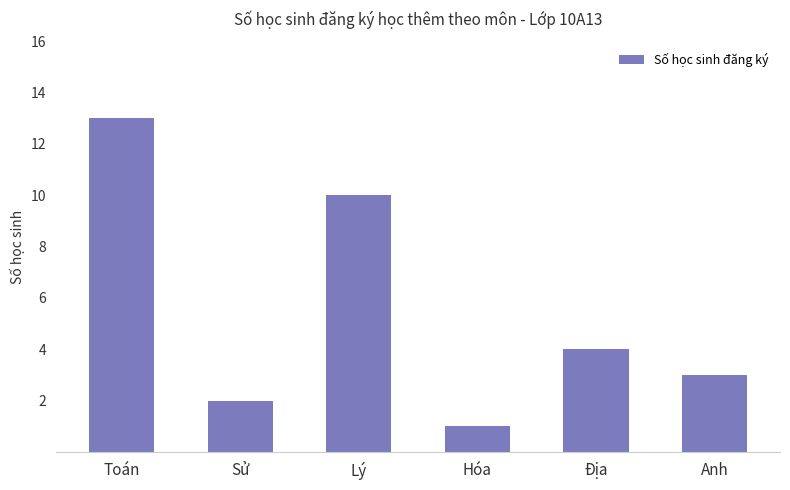

What is the label of the 2nd bar from the left?

Sử